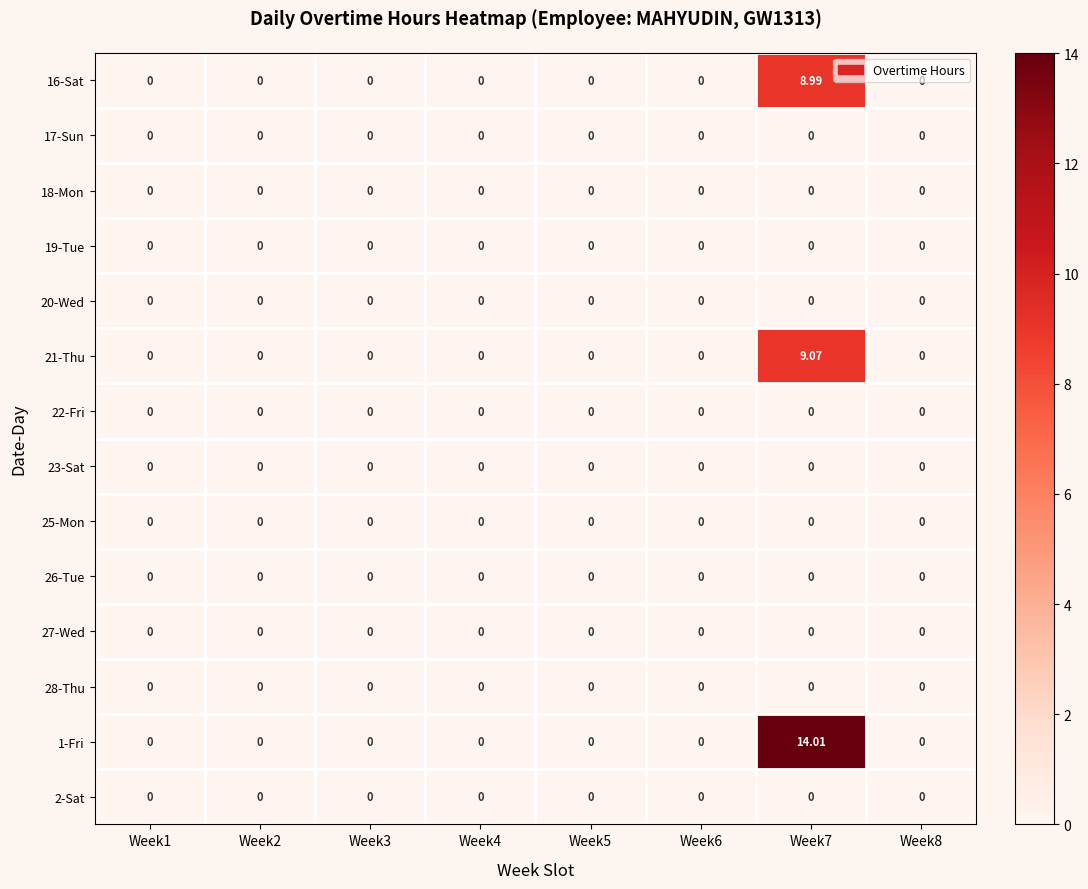

At which category is the sum across all series the highest?

Week7